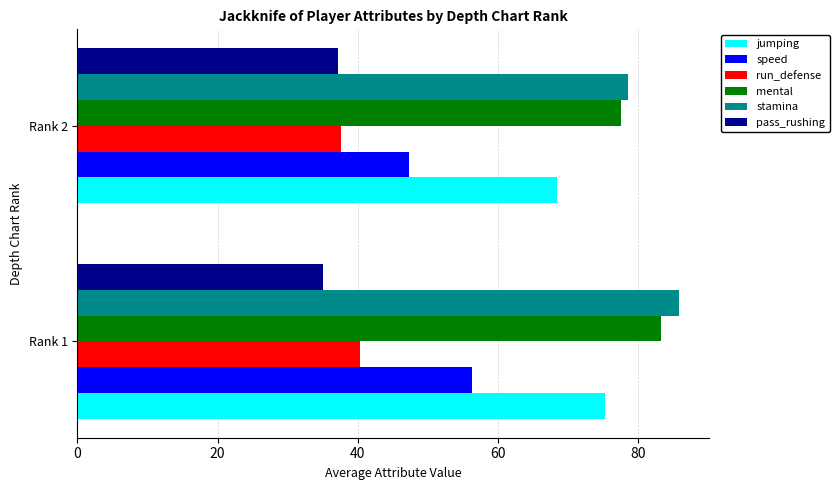

At which label is jumping closest to 71?

Rank 2